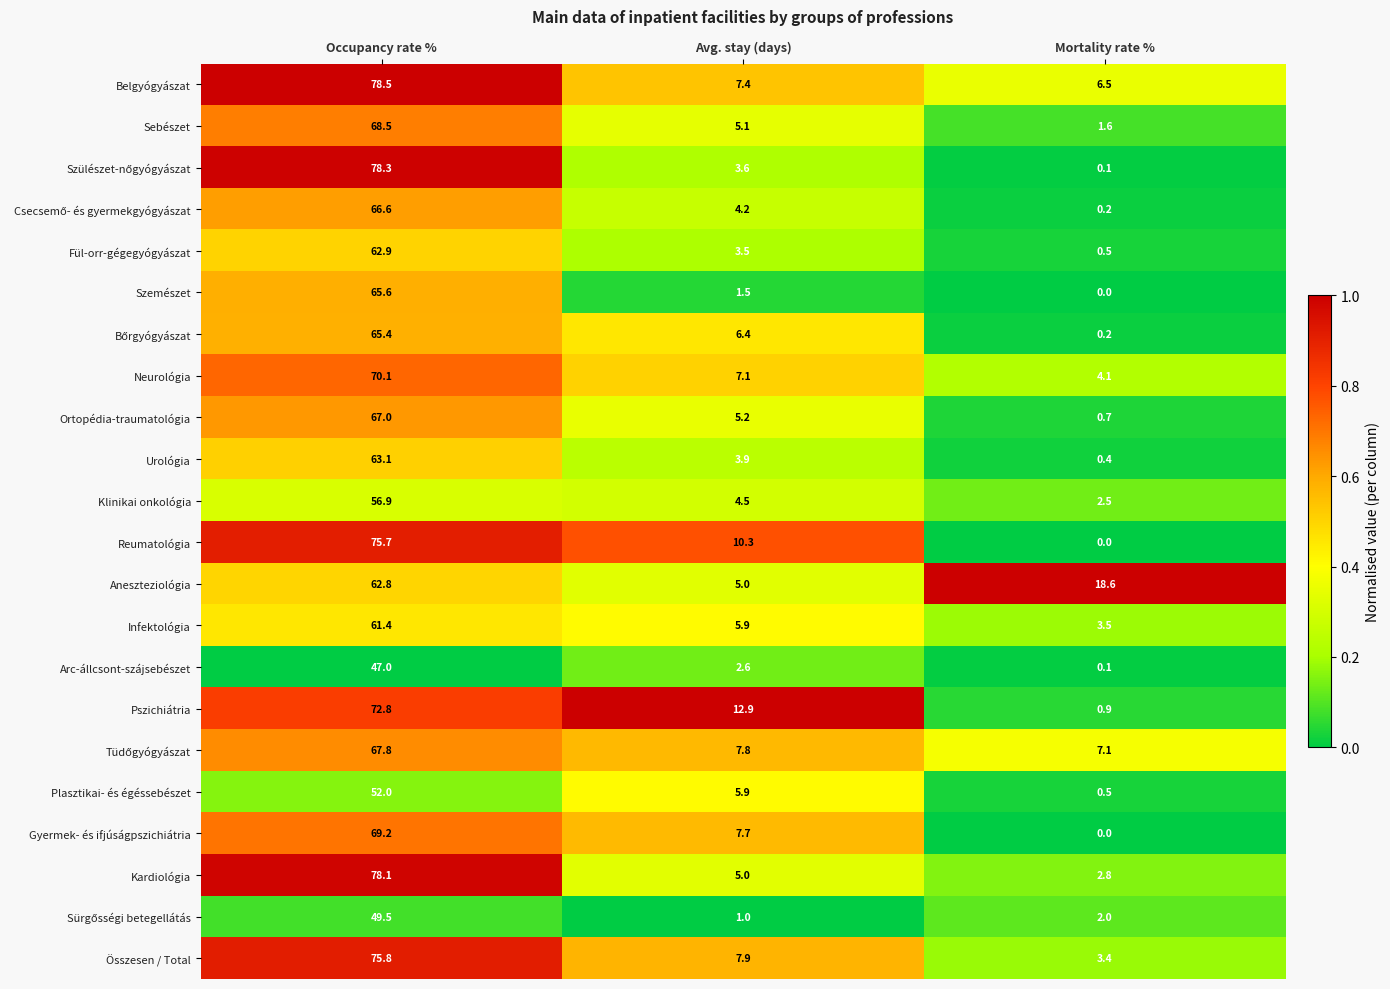

Which series has the largest total across all categories?

Belgyógyászat